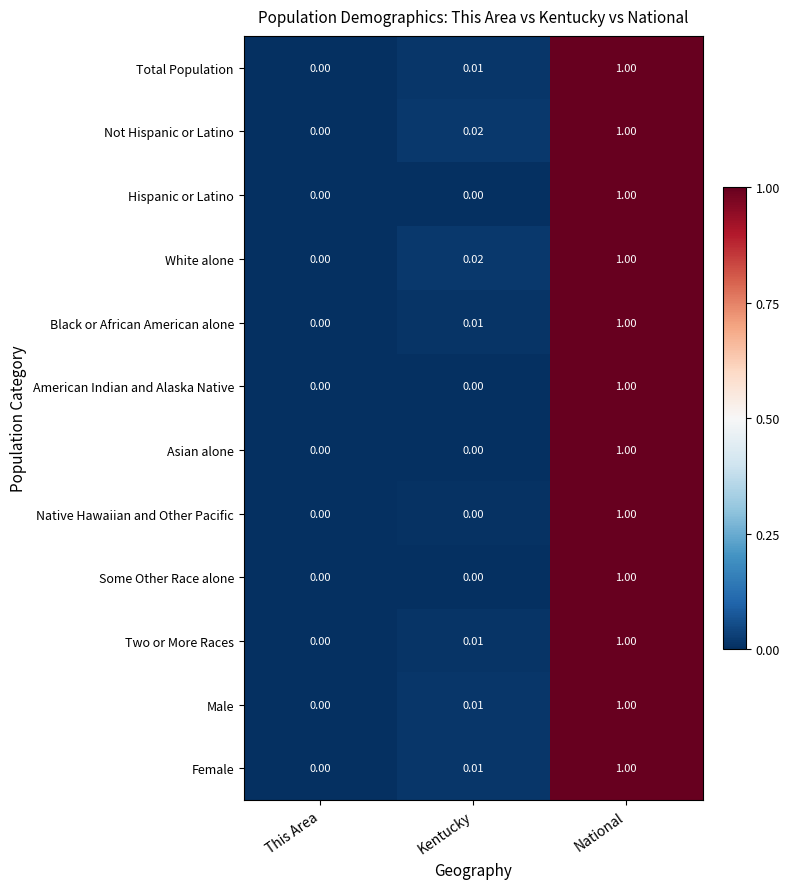

Rank the categories by Two or More Races value from highest to lowest.

National, Kentucky, This Area